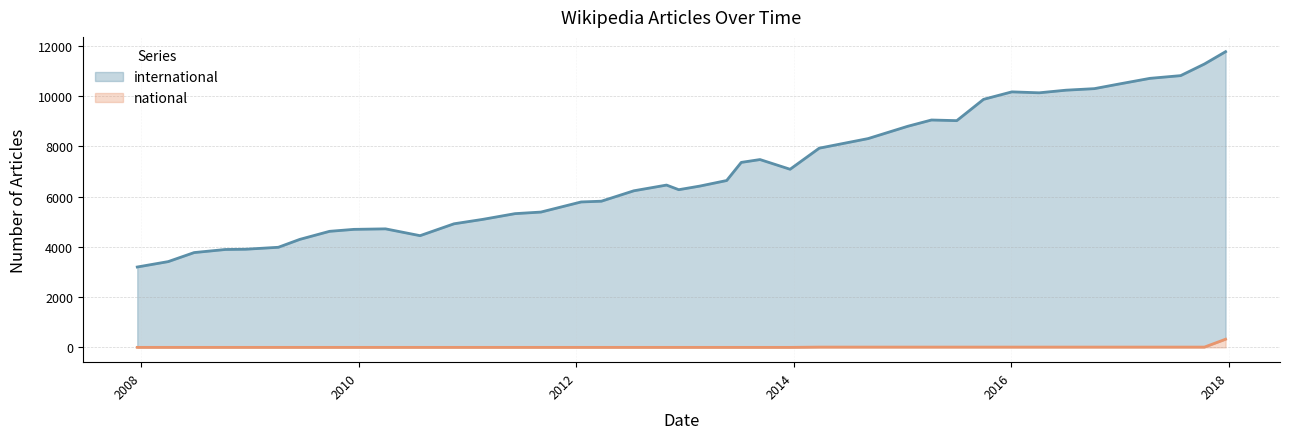

In international, how many points are lower than both neighbors (excluding endpoints)?

5